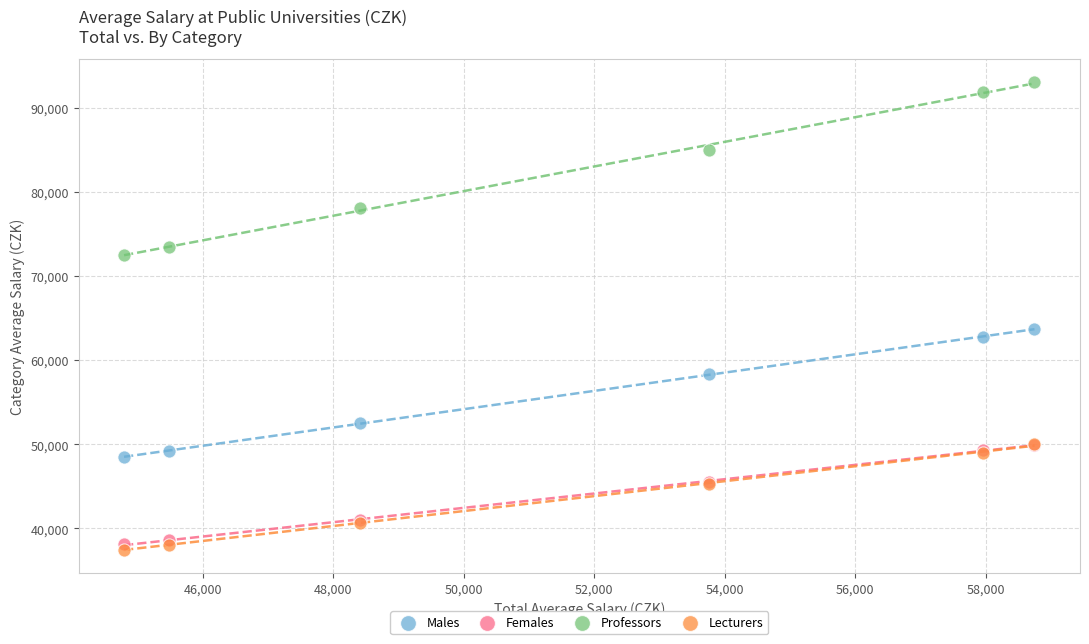

Which series contains the lowest Y value?

Lecturers